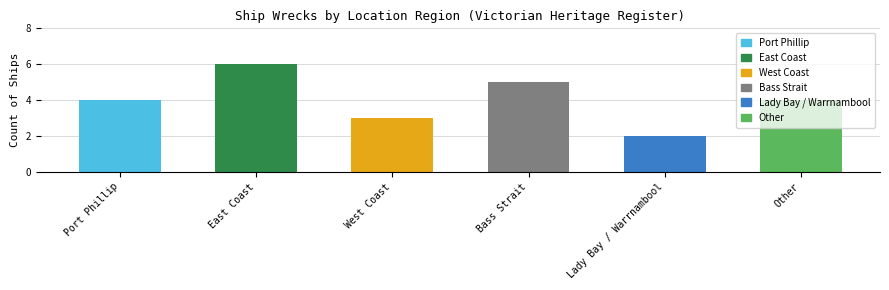

Read the value at Bass Strait.

5